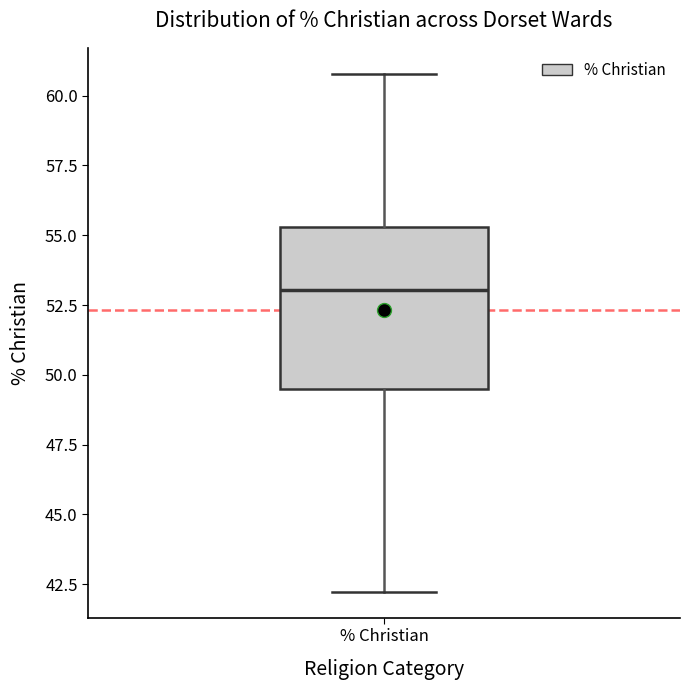

Transcribe this box plot: give where the median line is, the range the box spans, and where the two whiskers end, as read against the y-axis. The values are not printed on the chart, so give them approximately, as read against the axis.

median 53.0, box 49.5 to 55.5, whiskers 42.0 to 61.0